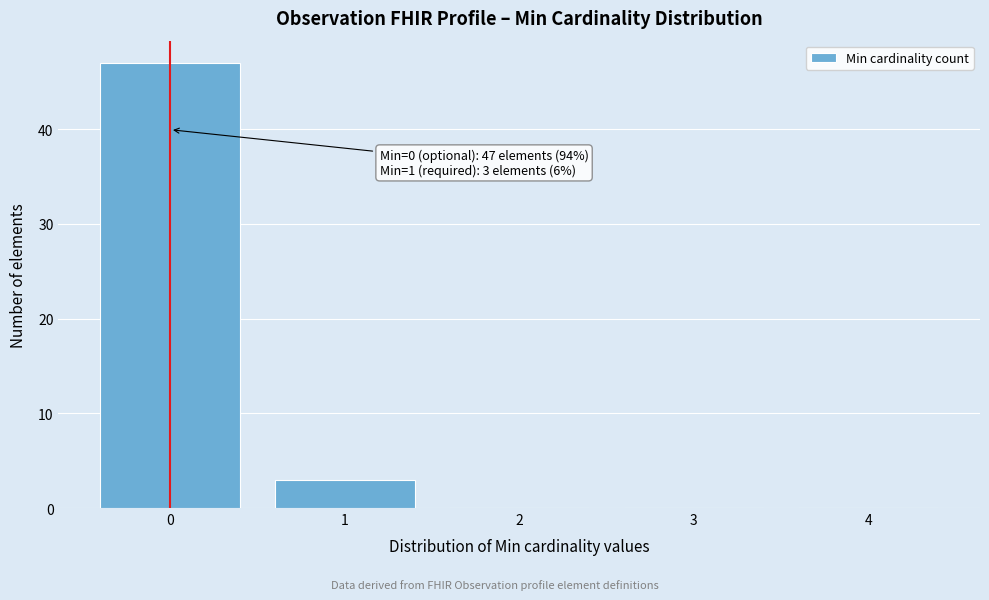

Which range on the x-axis has the tallest bar?

-0.5 to 0.5